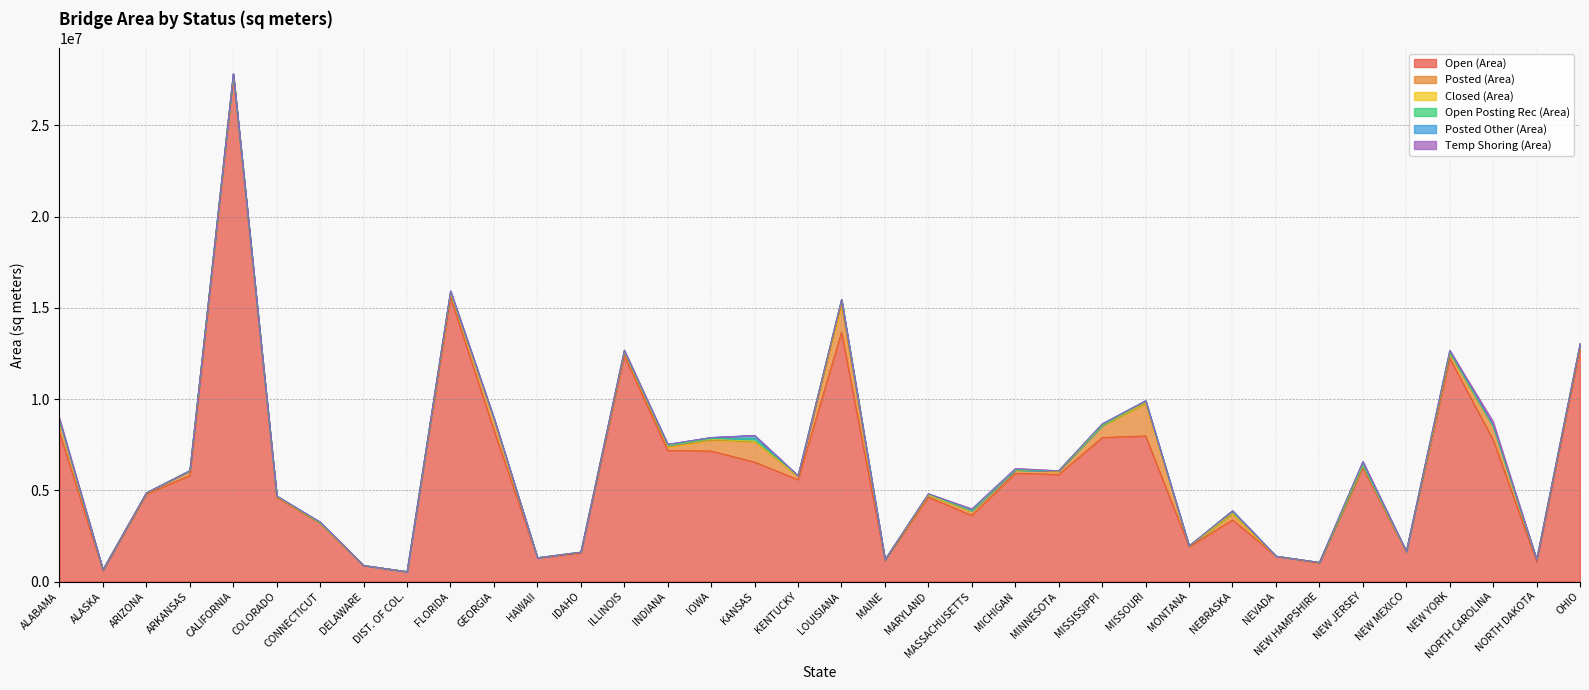

How many interior local peaks does the Posted Other (Area) series have?

8